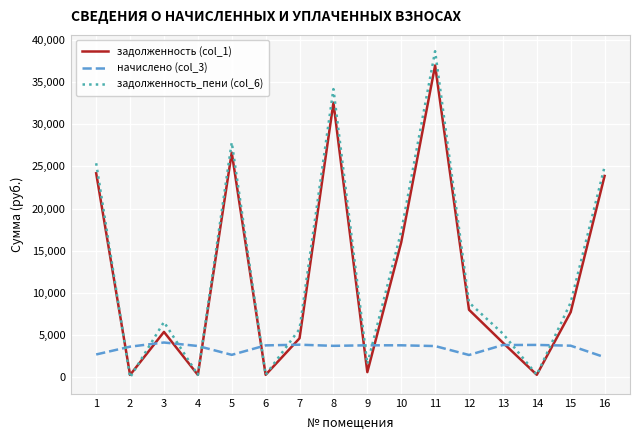

The value of задолженность (col_1) at 15 is 3382.2. True or false?

False